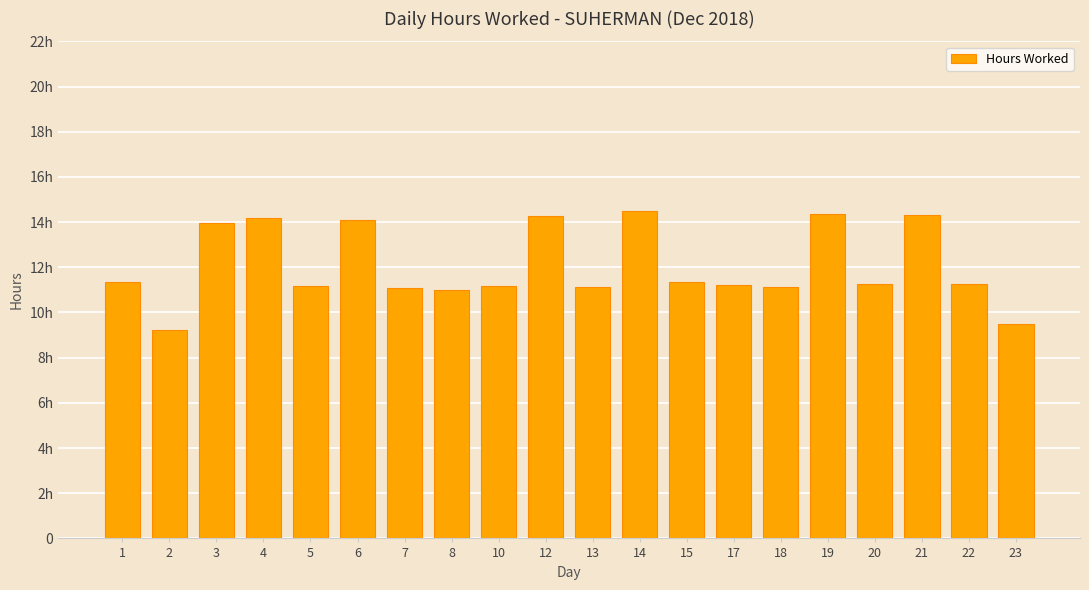

Is it true that the value at 22 is 11.3?

True